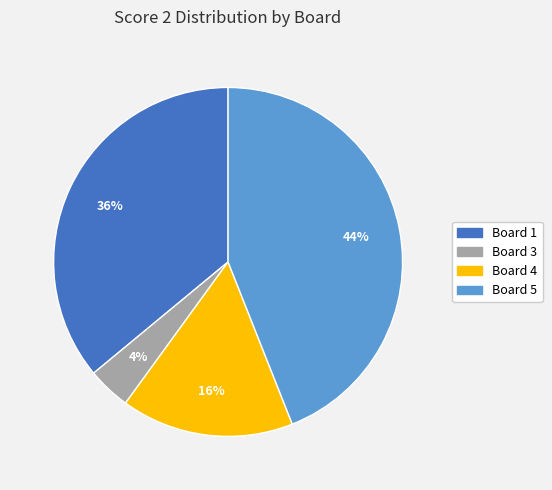

Is there any slice that represents more than half of the pie?

No